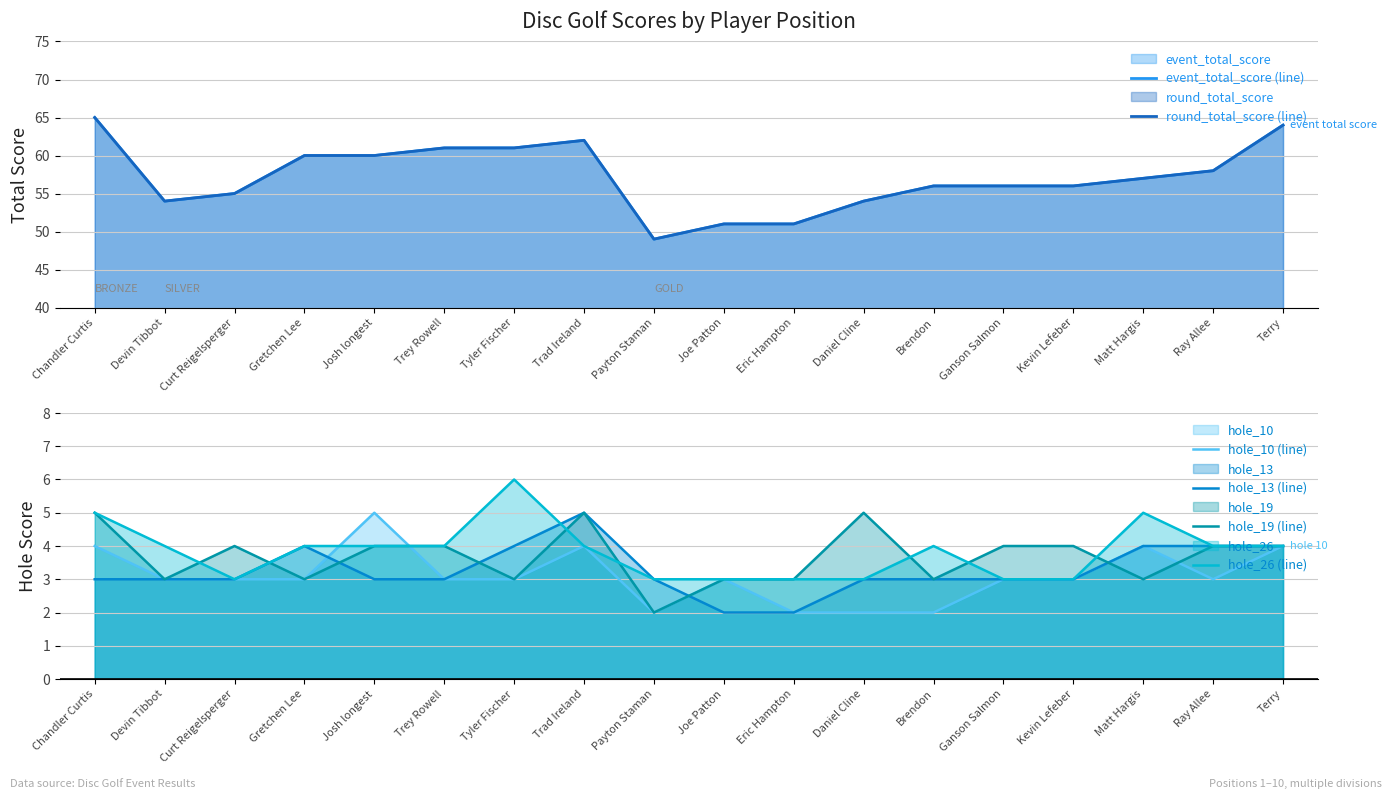

How many values in the hole_19 (line) series are below 4?

8